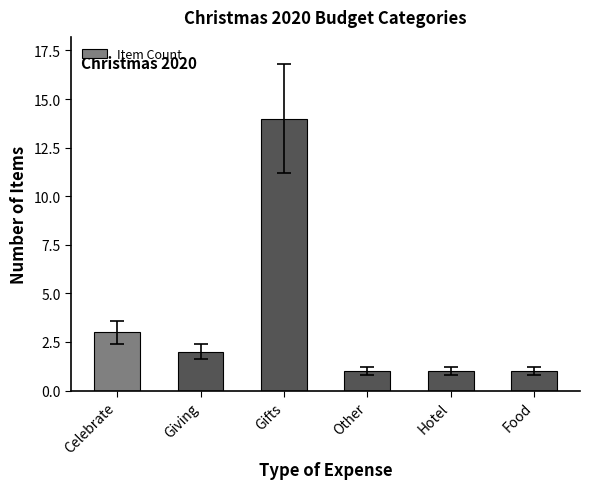

Reading left to right, transcribe all the data shown in this chart.

3	2	14	1	1	1